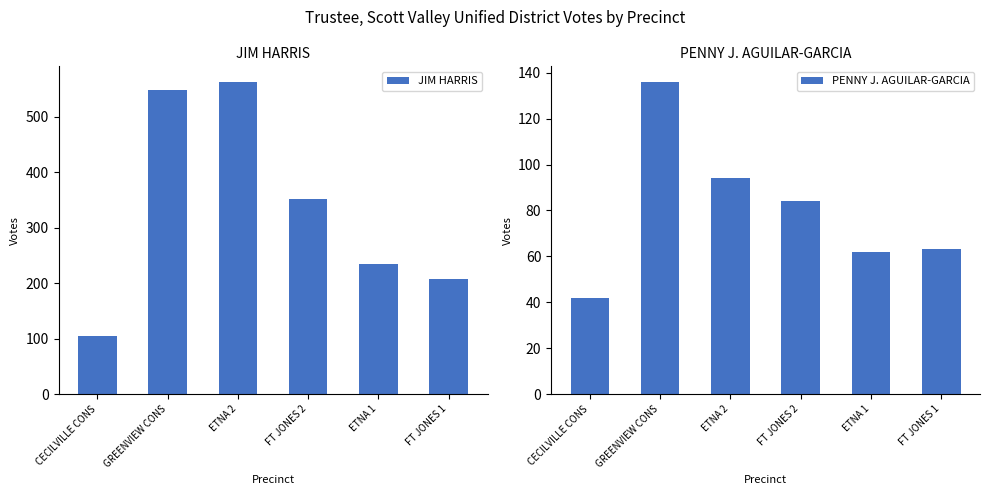

Which series has the widest spread of values?

JIM HARRIS